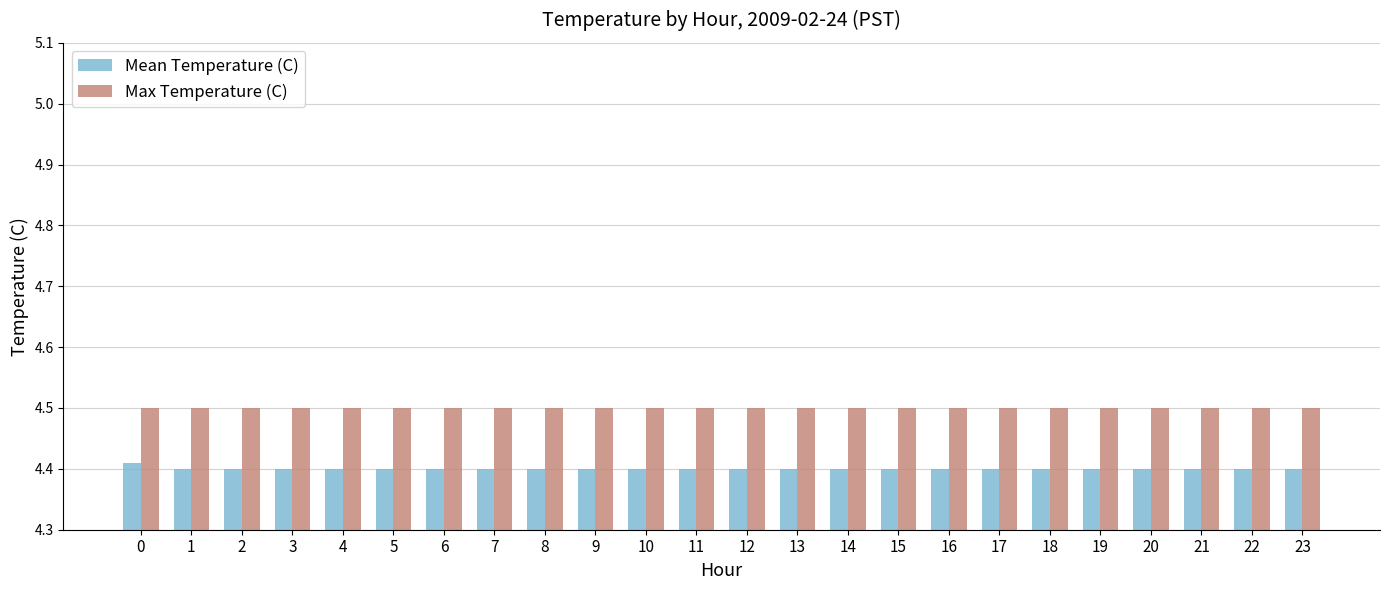

Which series has the widest spread of values?

Mean Temperature (C)